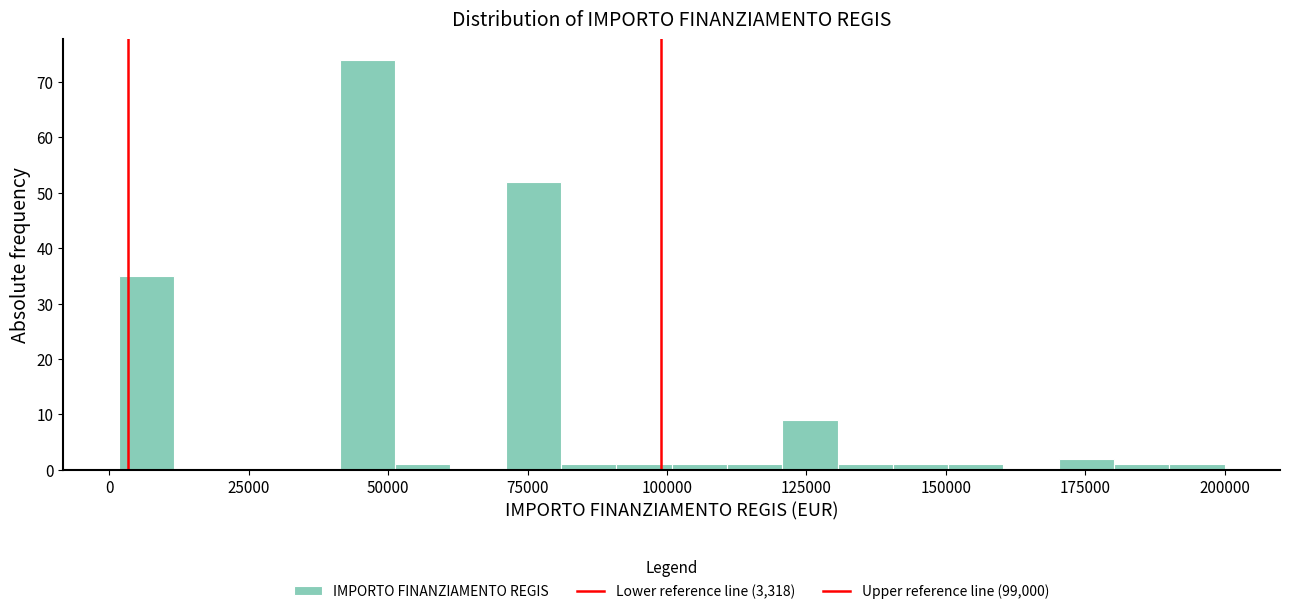

Around what value on the x-axis is the tallest bar? Give the approximate position of its centre, as read against the axis.

45000